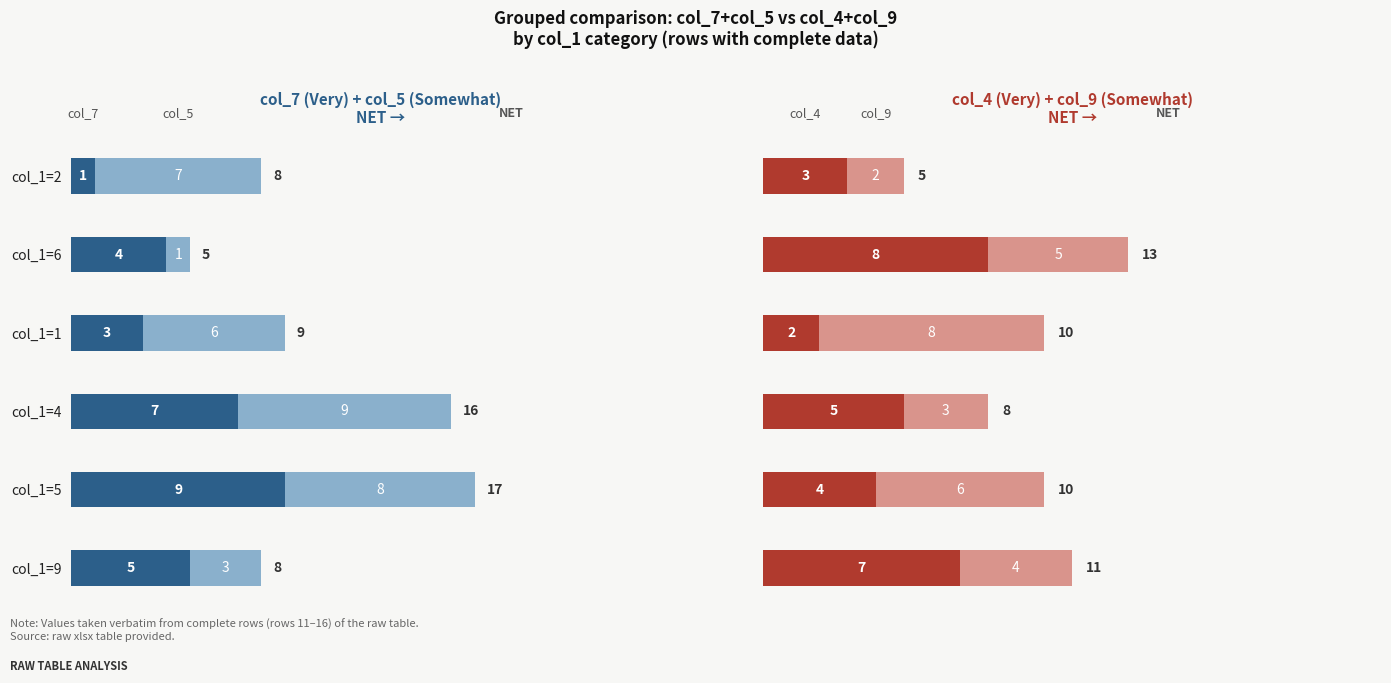

Rank the series by their maximum value, from highest to lowest.

col_7 (Very), col_5 (Somewhat), col_4 (Very), col_9 (Somewhat)